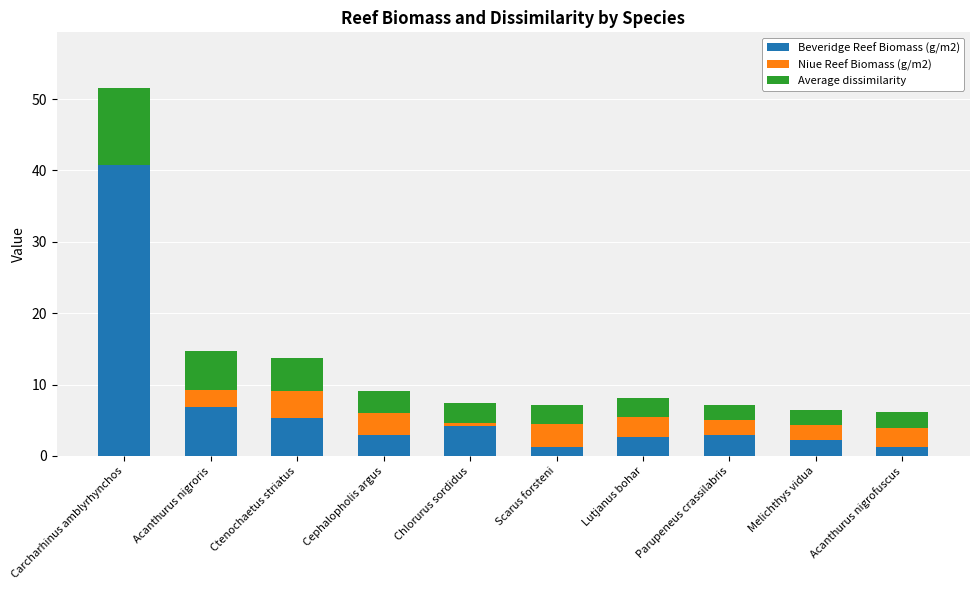

At which category is the sum across all series the highest?

Carcharhinus amblyrhynchos